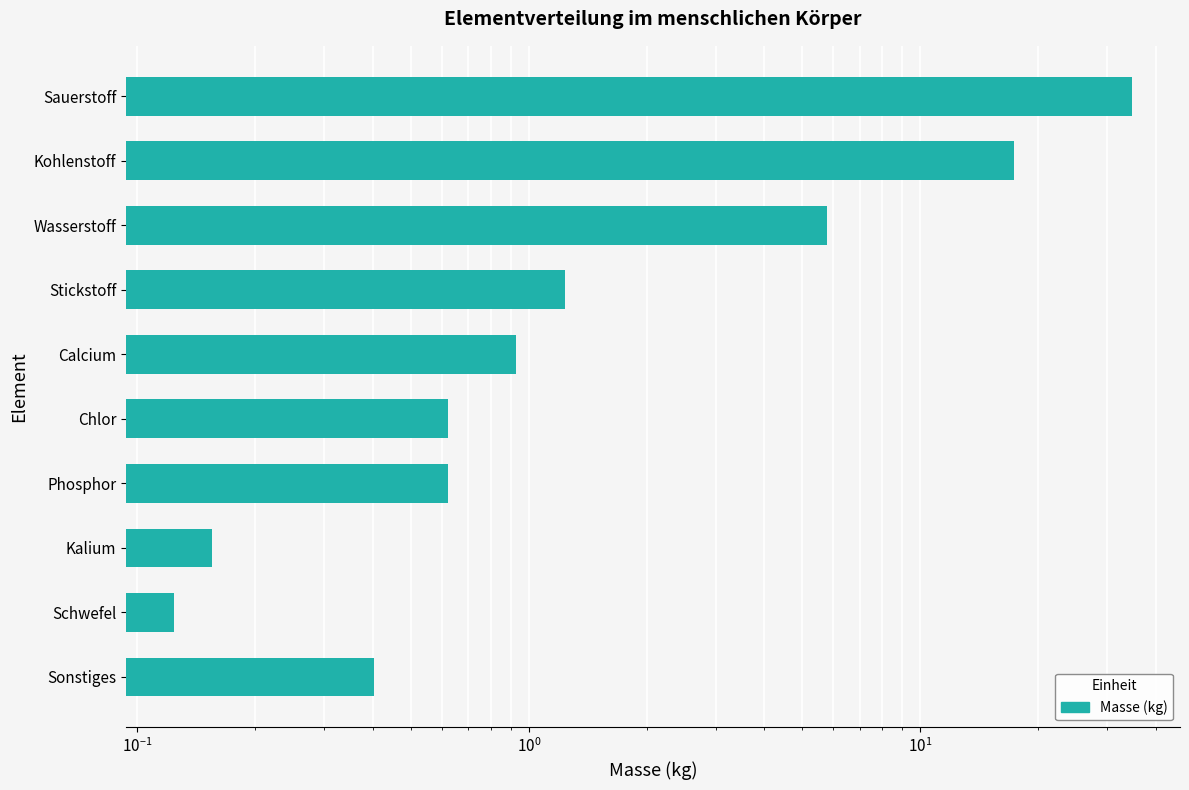

How many data points does each series have?

10